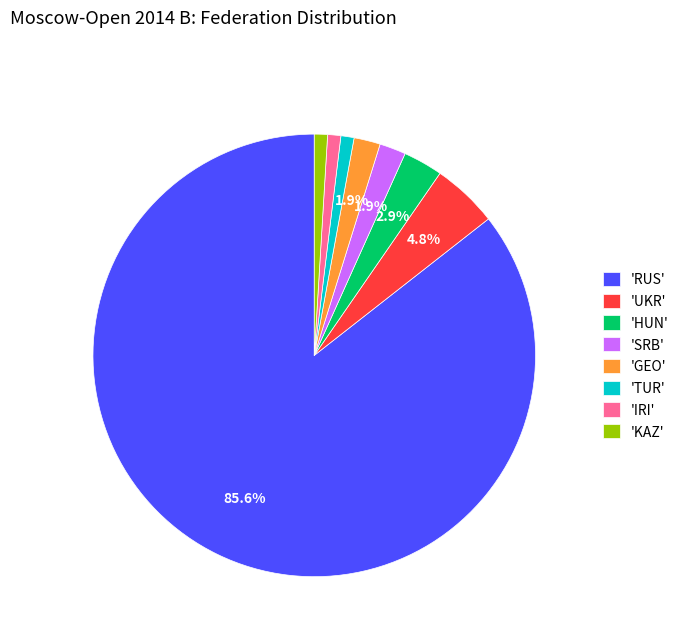

What is the majority slice?

'RUS'